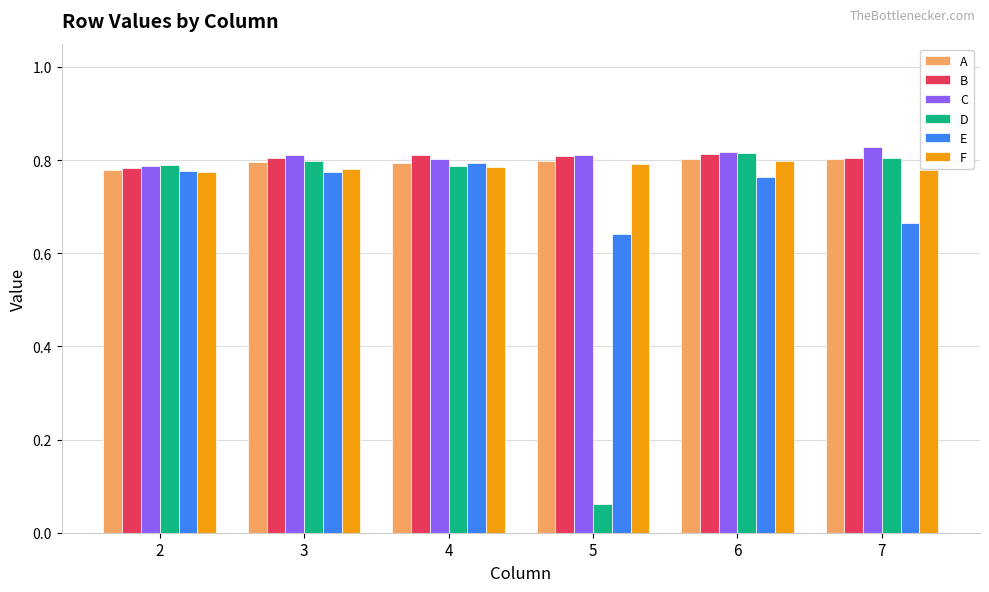

How many F values are between 0 and 1?

6